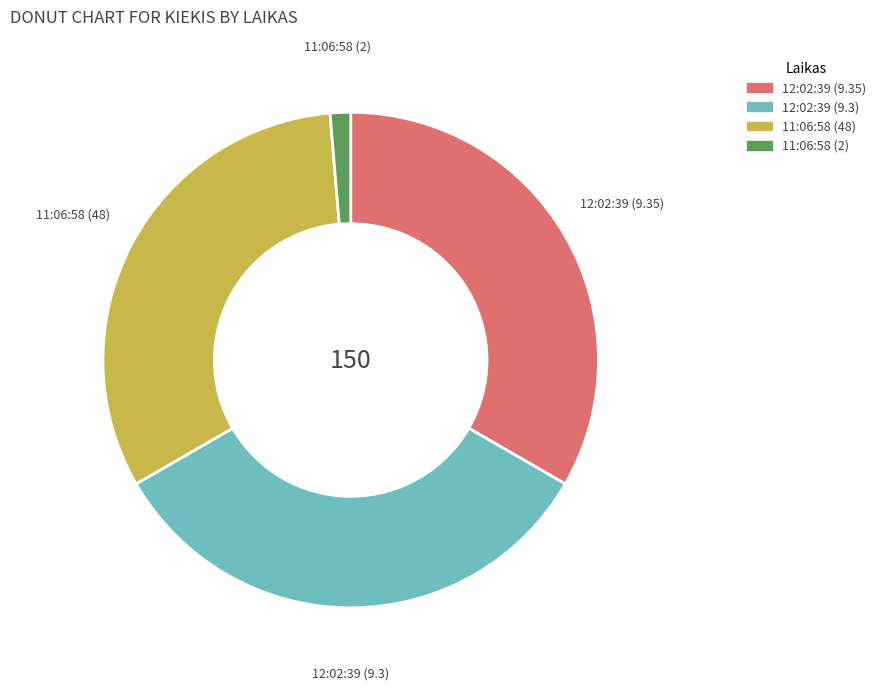

Does any single category account for the majority?

No